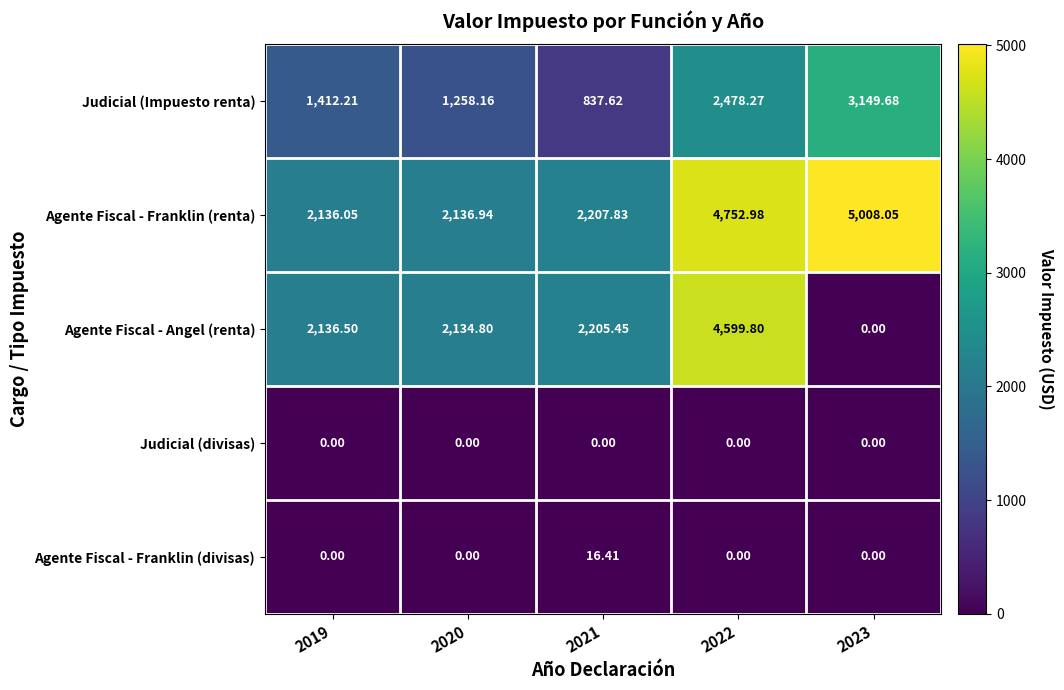

Between 2019 and 2020, which series saw the biggest shift?

Judicial (Impuesto renta)